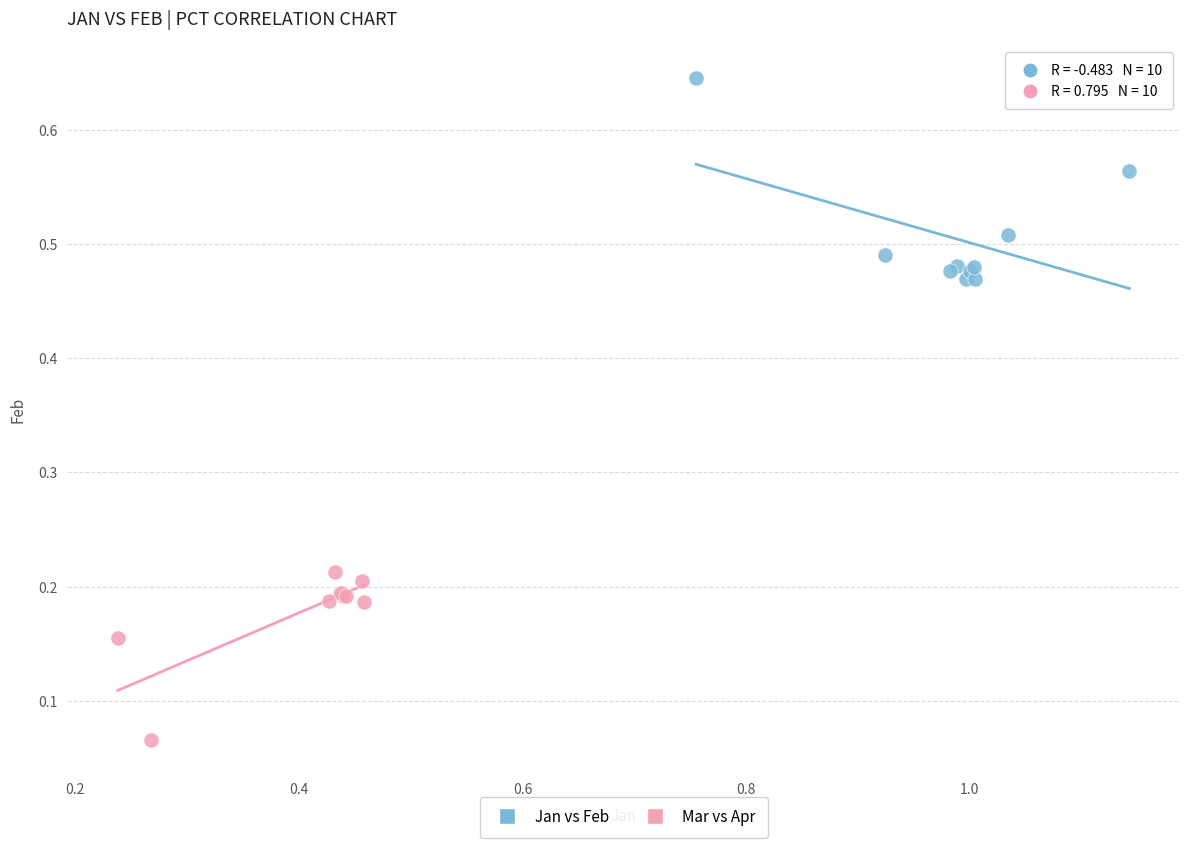

Which series reaches the maximum Y coordinate?

Jan vs Feb